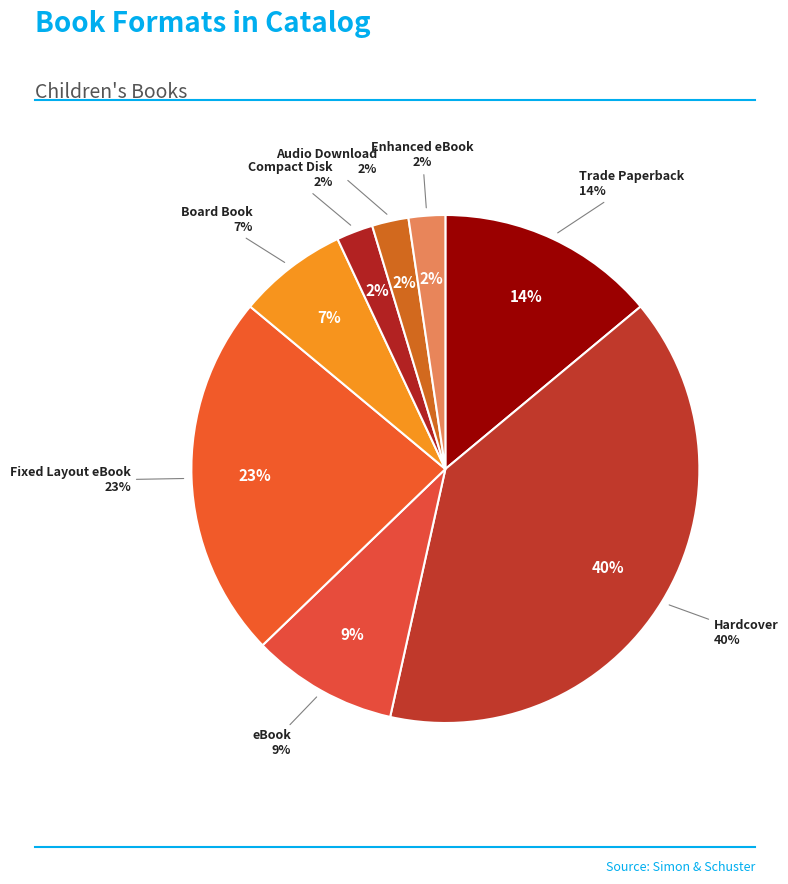

What is the ratio of the value at Enhanced eBook to the value at Audio Download?

1.0